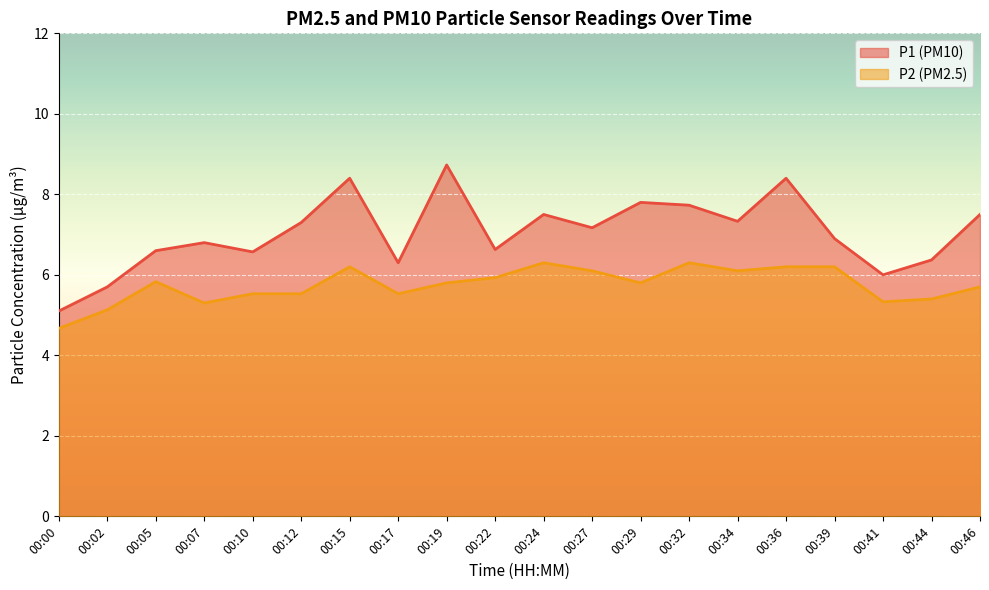

At which category is the sum across all series the highest?

00:15